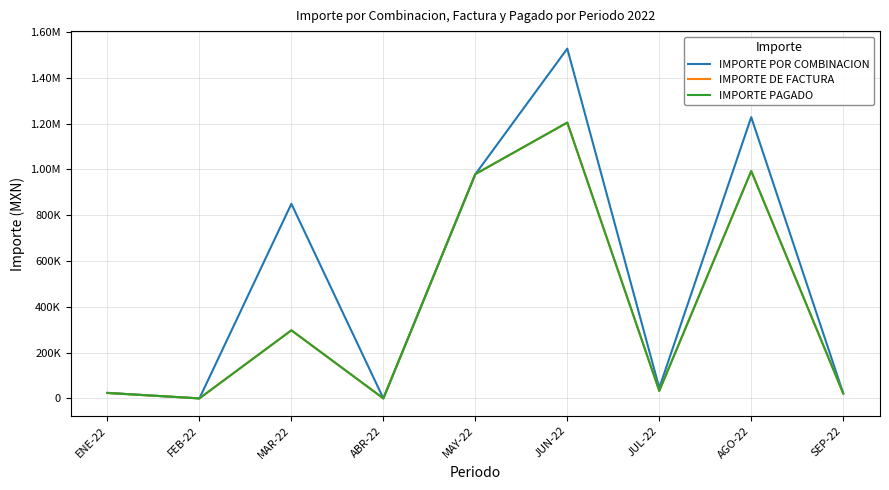

Does the chart display data point markers on the line(s)?

No